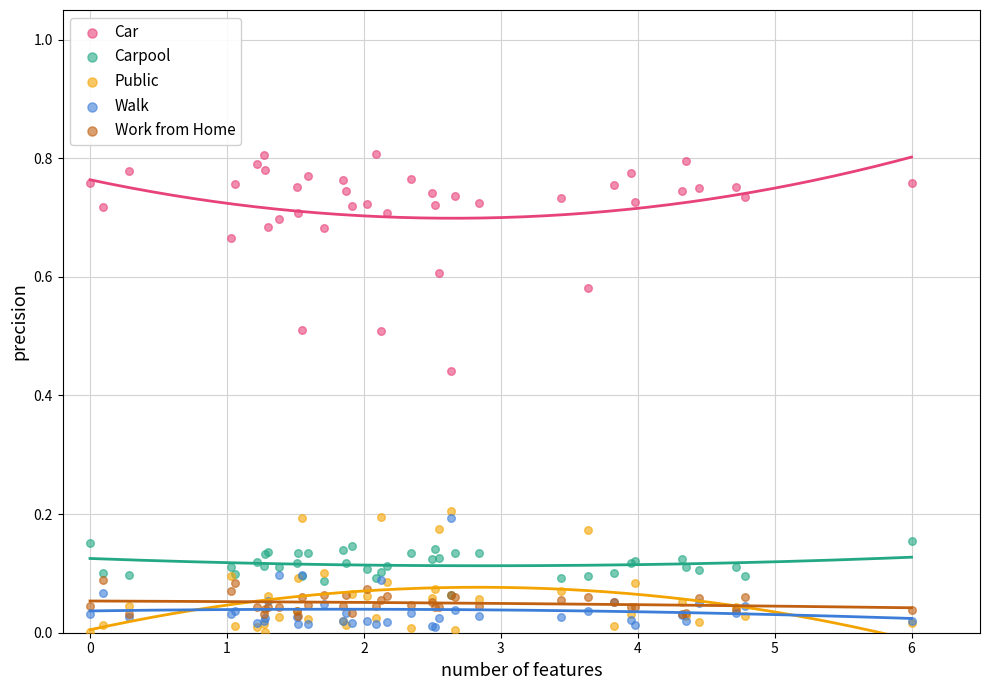

Which series has the widest spread of Y values?

Car